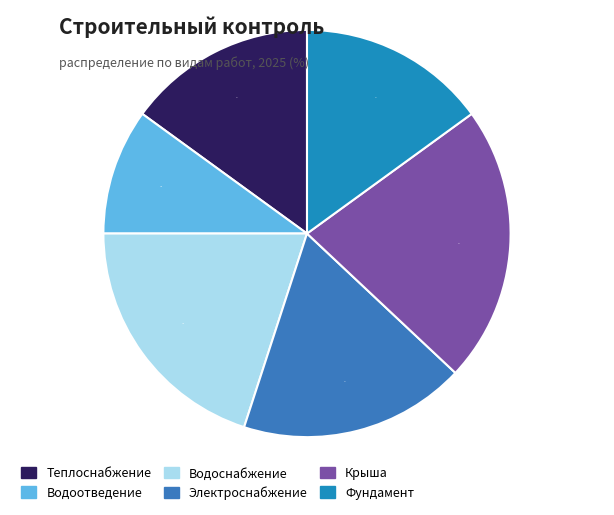

How many slices are in this pie chart?

6